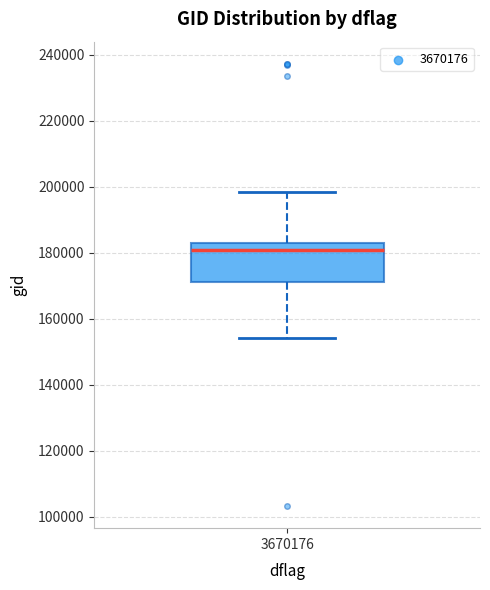

Where does the upper whisker of the box at x = 3670176 end on the y-axis? The values are not printed on the chart, so give them approximately, as read against the axis.

198000